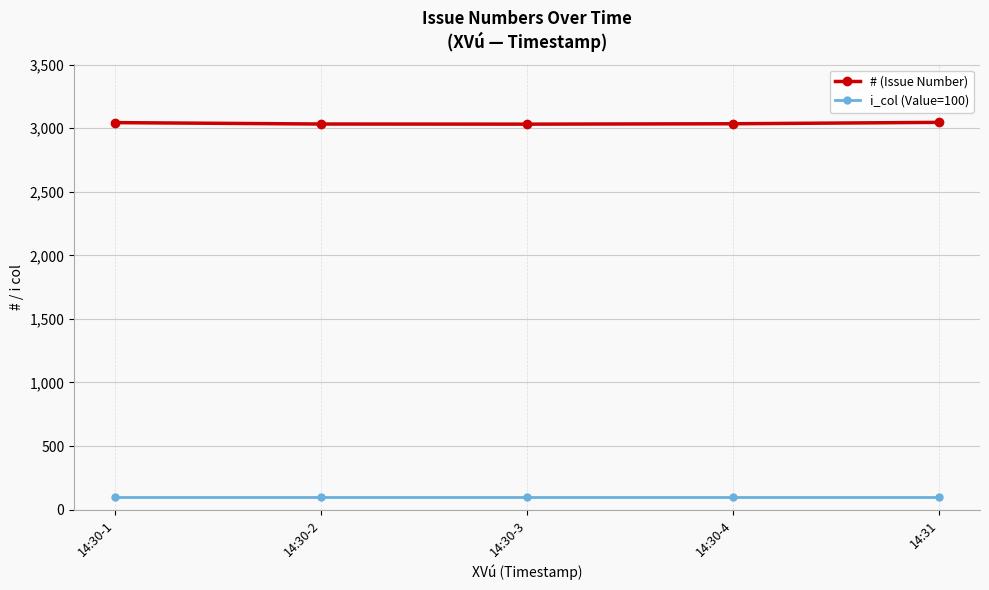

Count the number of data series in this chart.

2